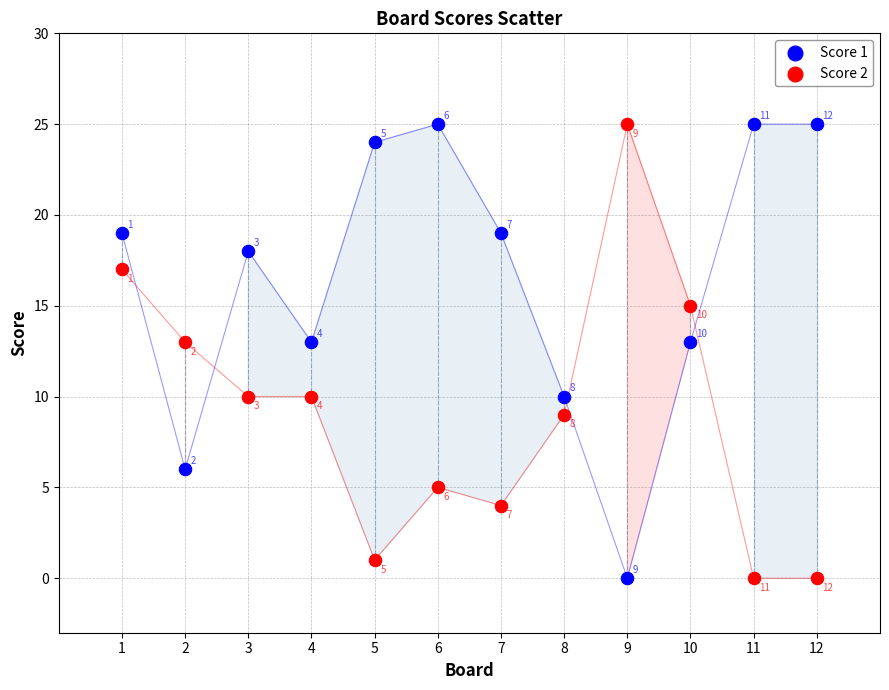

Across all data points, what is the range of X values (max minus min)?

11